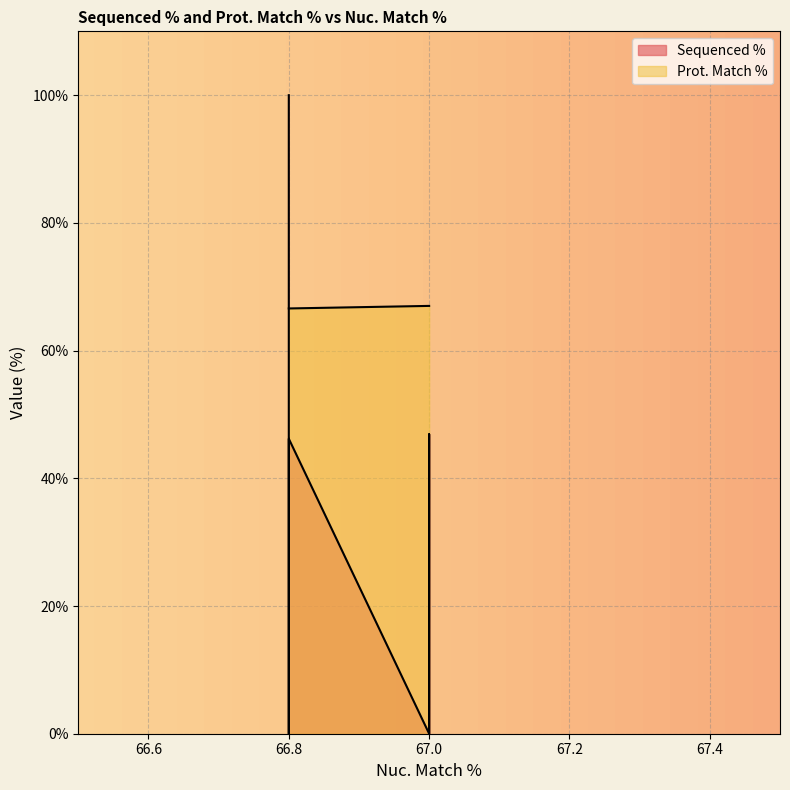

Which label corresponds to the largest value in the chart?

67.0